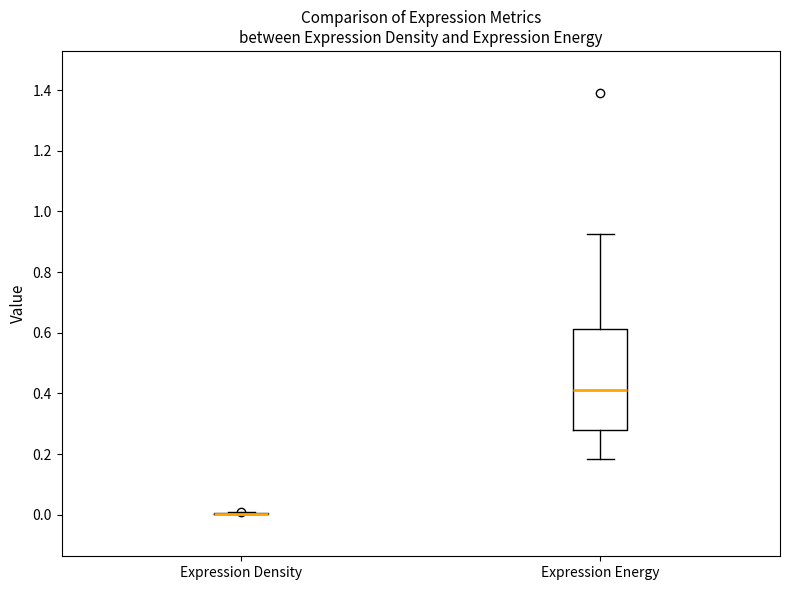

Reading left to right, read every box against the y-axis: the position of its median line, the range the box covers, and the ends of its whiskers. The values are not printed on the chart, so give them approximately, as read against the axis.

Expression Density: box collapsed to a line at 0.00, whiskers 0.00 to 0.00
Expression Energy: median 0.40, box 0.28 to 0.62, whiskers 0.18 to 0.92